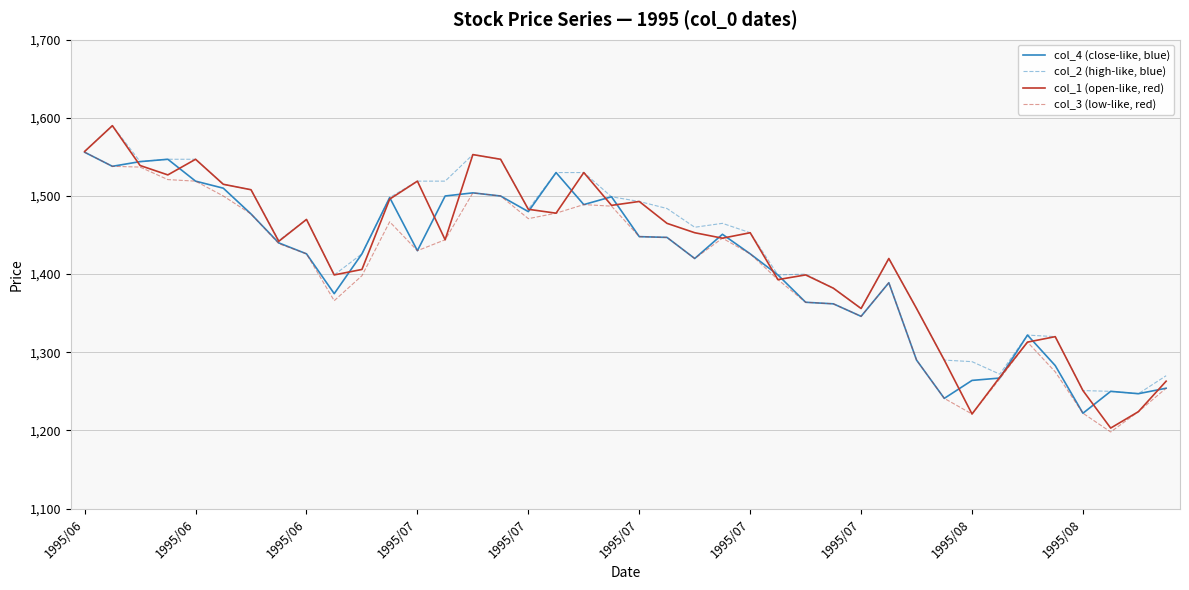

True or false: col_3 (low-like, red) has more than 1 points higher than both neighbors.

True